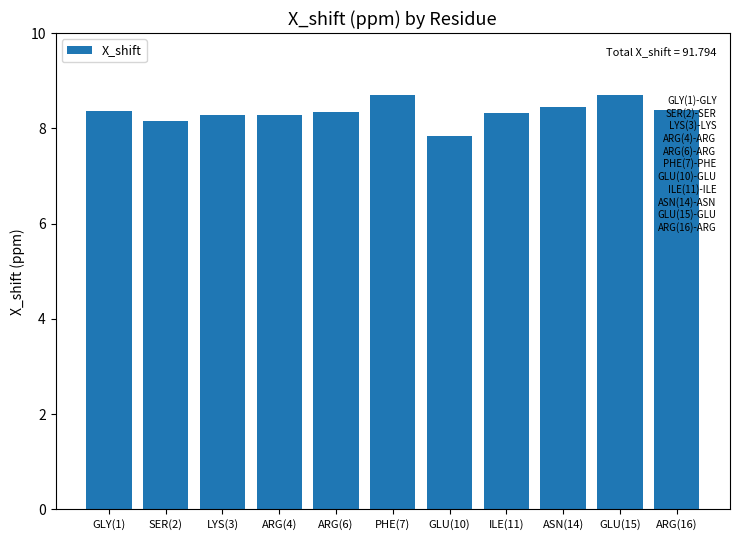

Are the bars horizontal?

No